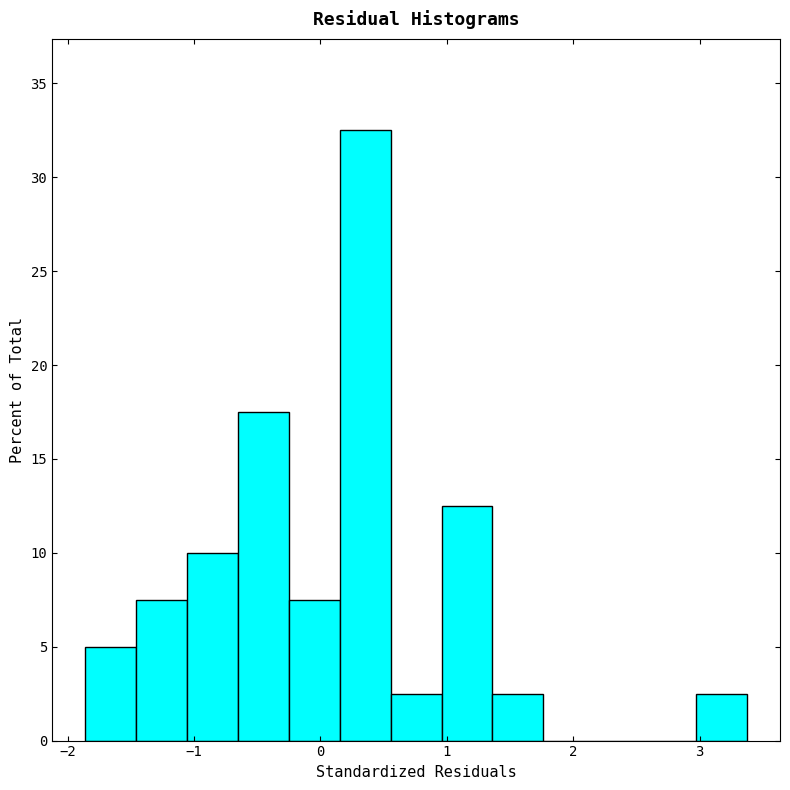

Reading left to right, transcribe this chart: for each bar, give the range it covers on the x-axis and its height. Neither the bar edges nor the heights are printed on the chart, so give them approximately, as read against the axes.

-1.9 to -1.5: 5.0
-1.5 to -1.1: 7.5
-1.1 to -0.7: 10.0
-0.7 to -0.2: 17.5
-0.2 to 0.2: 7.5
0.2 to 0.6: 32.5
0.6 to 1.0: 2.5
1.0 to 1.4: 12.5
1.4 to 1.8: 2.5
1.8 to 2.2: 0
2.2 to 2.6: 0
2.6 to 3.0: 0
3.0 to 3.4: 2.5